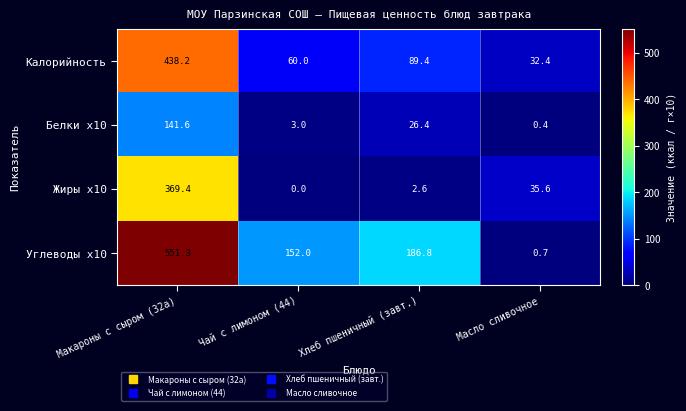

Which series has the widest spread of values?

Углеводы x10